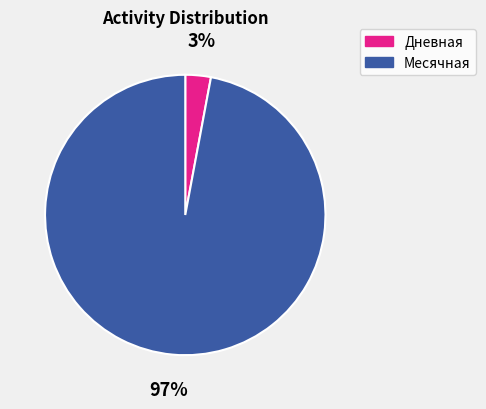

Does Дневная account for over 50% of the chart?

No